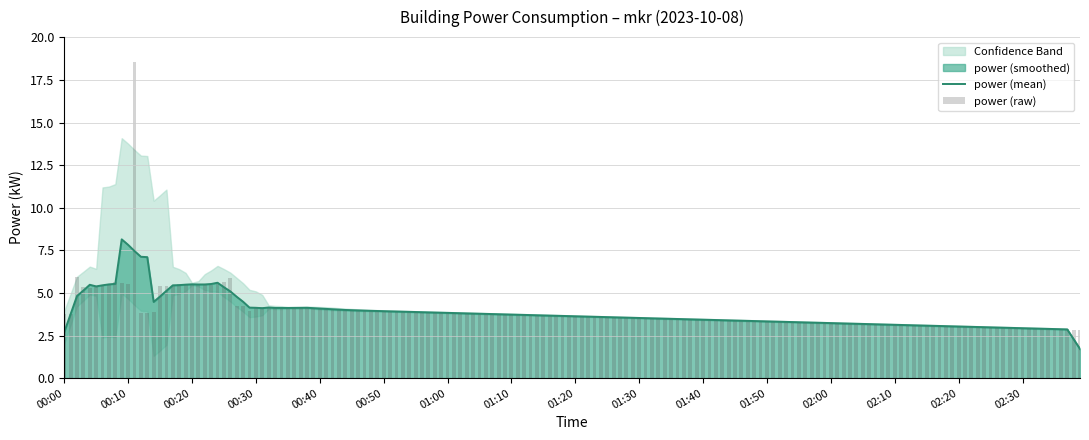

At which label does power reach its peak?

00:10